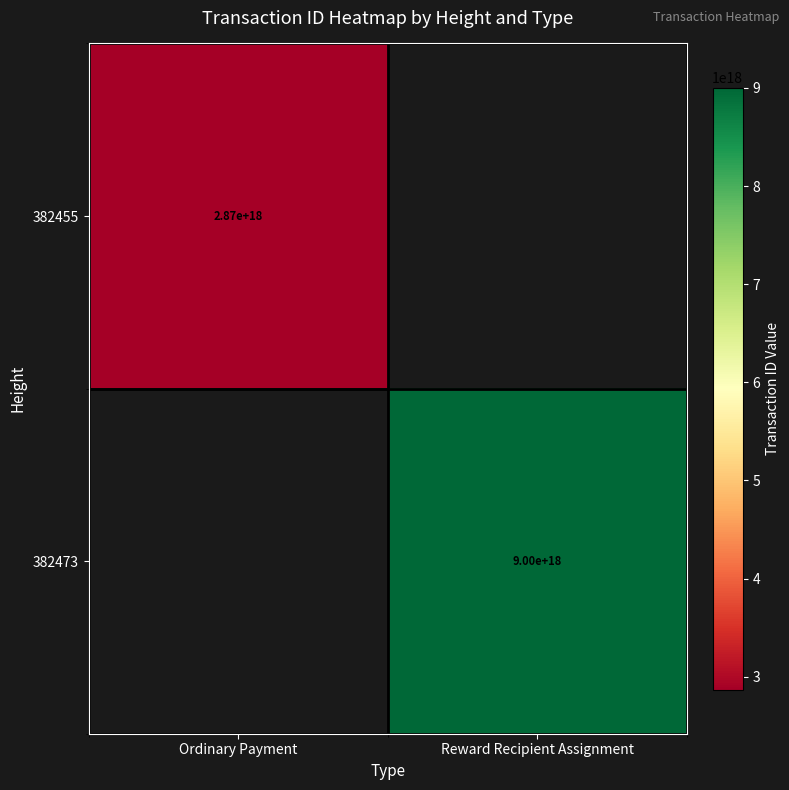

Which label corresponds to the largest value in the chart?

Reward Recipient Assignment